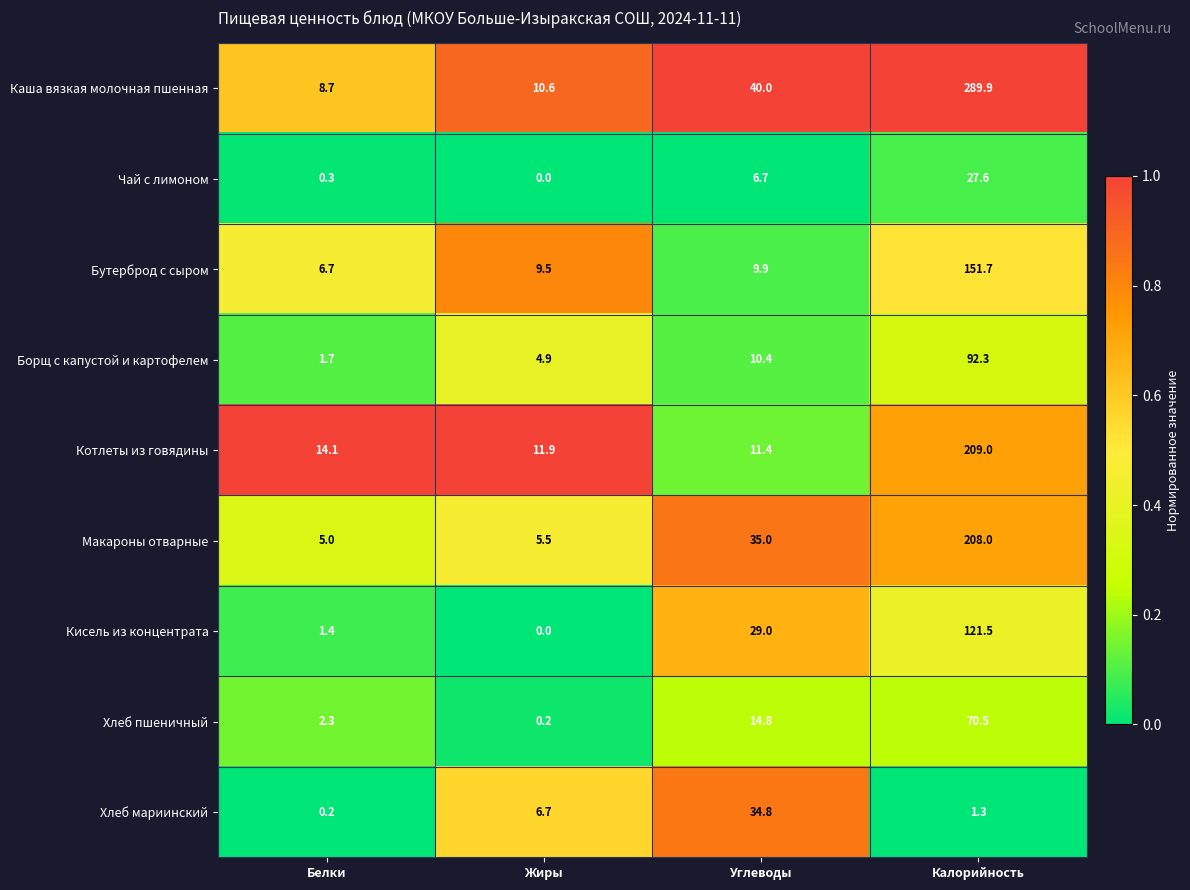

Which series has the widest spread of values?

Каша вязкая молочная пшенная